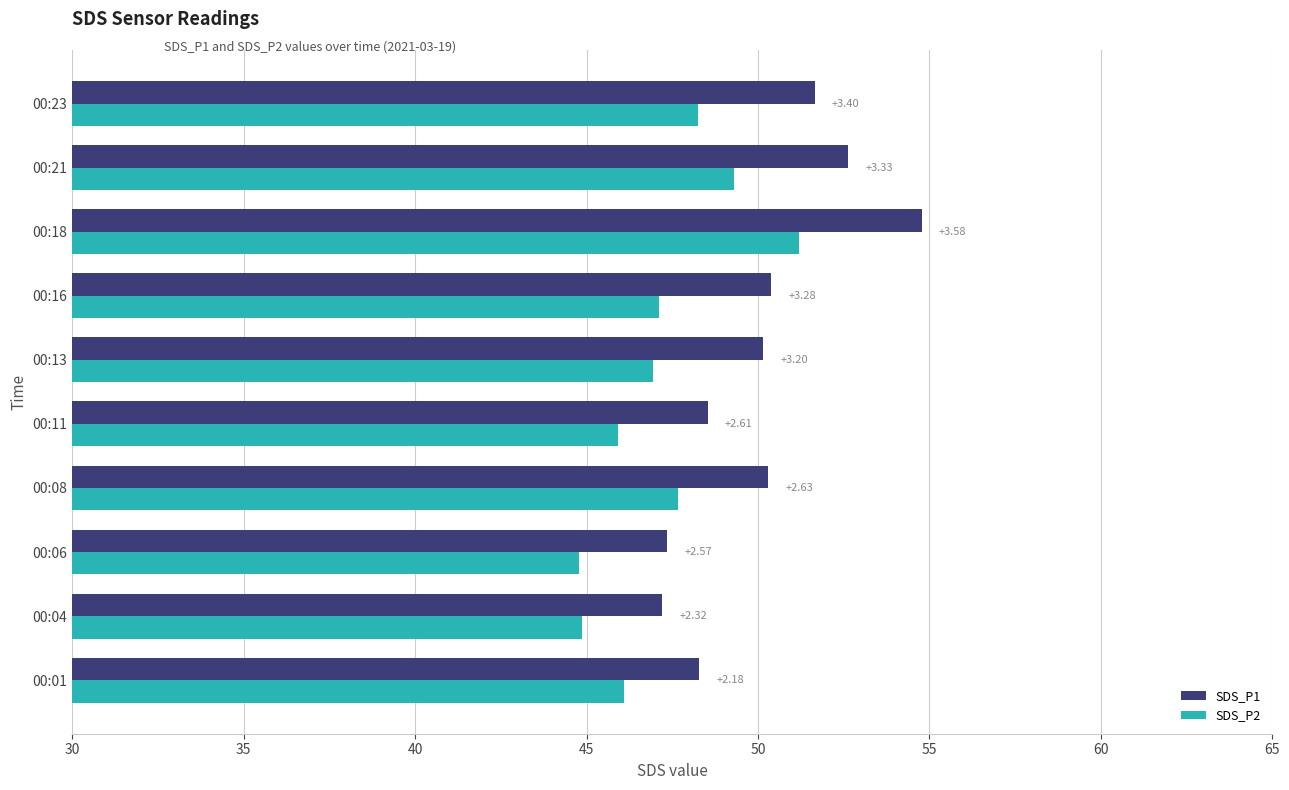

Which series has the largest range (max minus min)?

SDS_P1